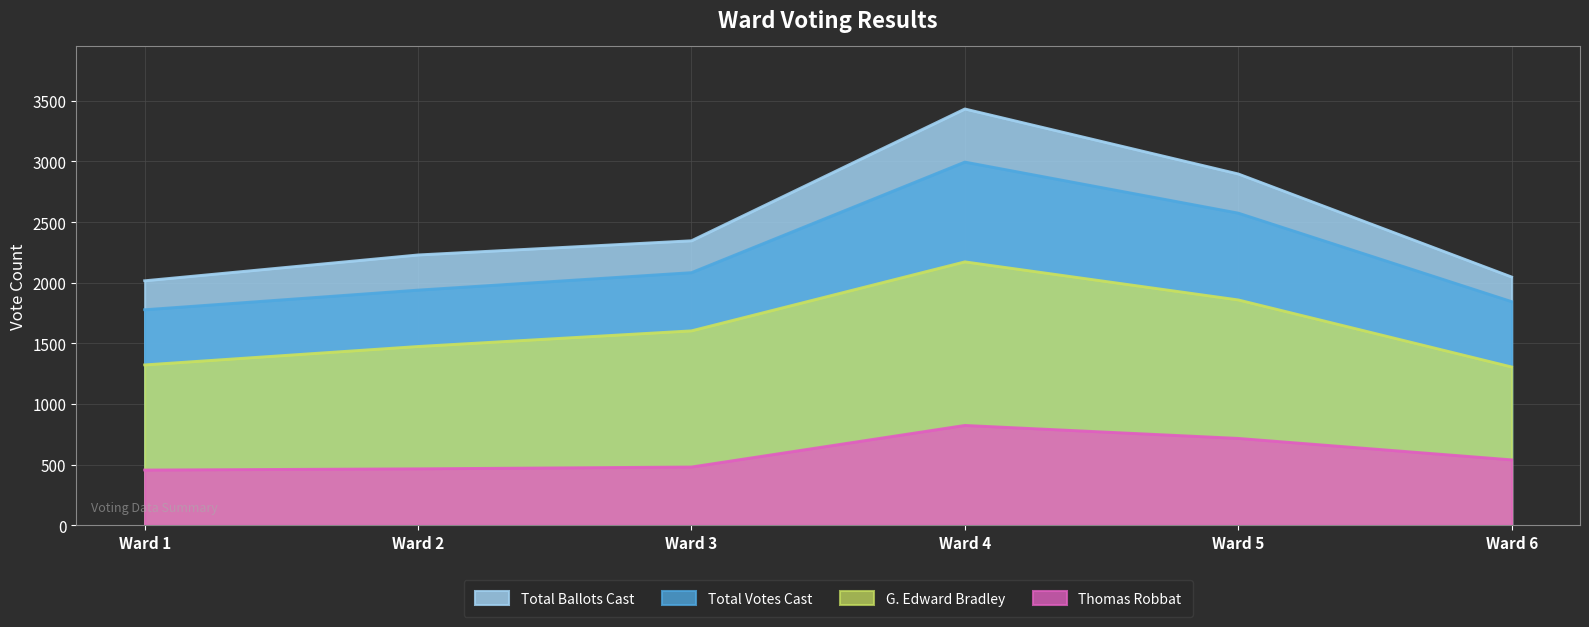

Which category has the highest value in the Thomas Robbat series?

Ward 4